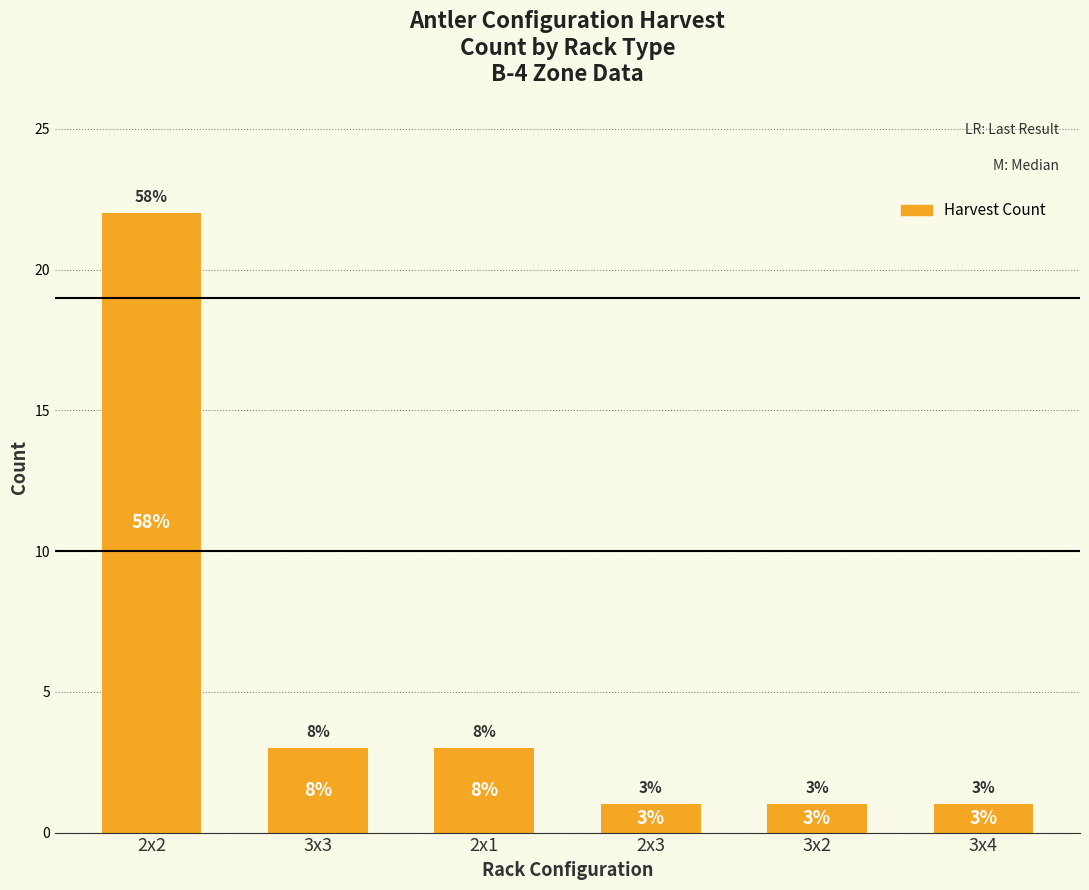

What is the smallest value displayed?

1